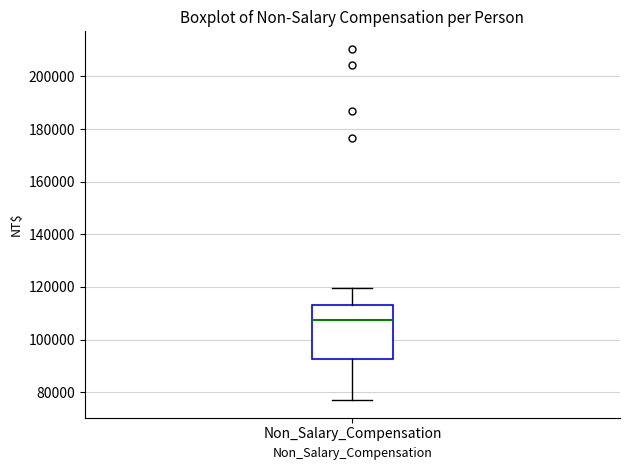

Transcribe this box plot: give where the median line is, the range the box spans, and where the two whiskers end, as read against the y-axis. The values are not printed on the chart, so give them approximately, as read against the axis.

median 108000, box 92000 to 114000, whiskers 76000 to 120000